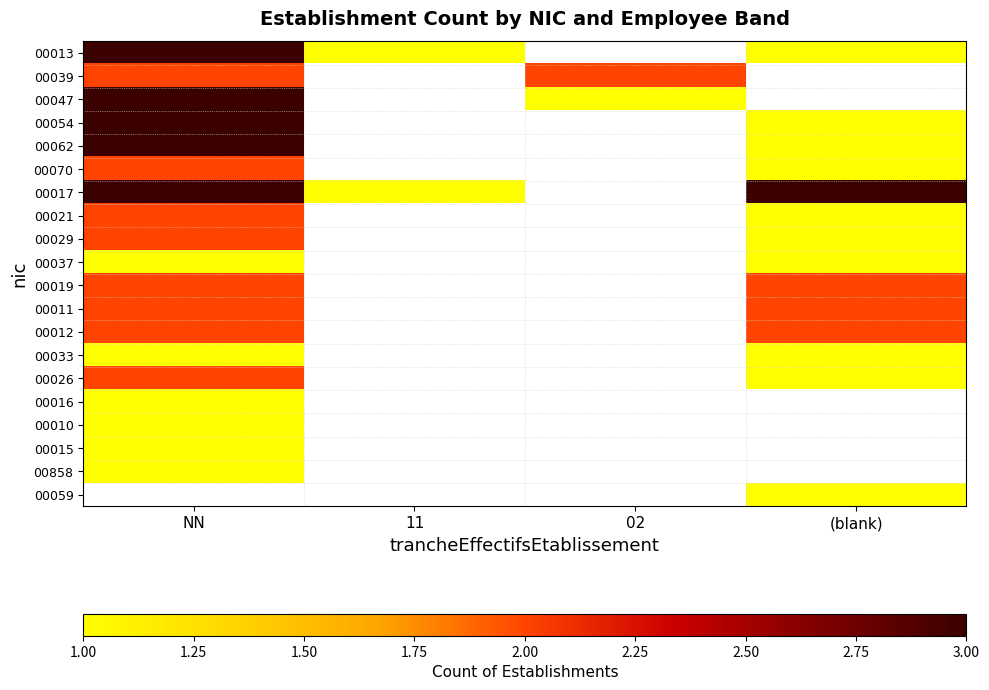

At which label is 00011 closest to 2?

NN